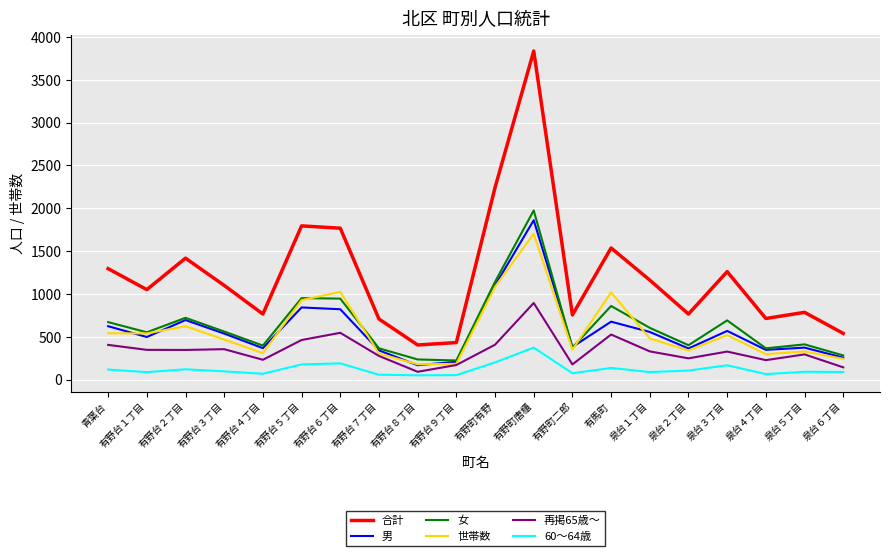

The value of 世帯数 at 青葉台 is 542. True or false?

True